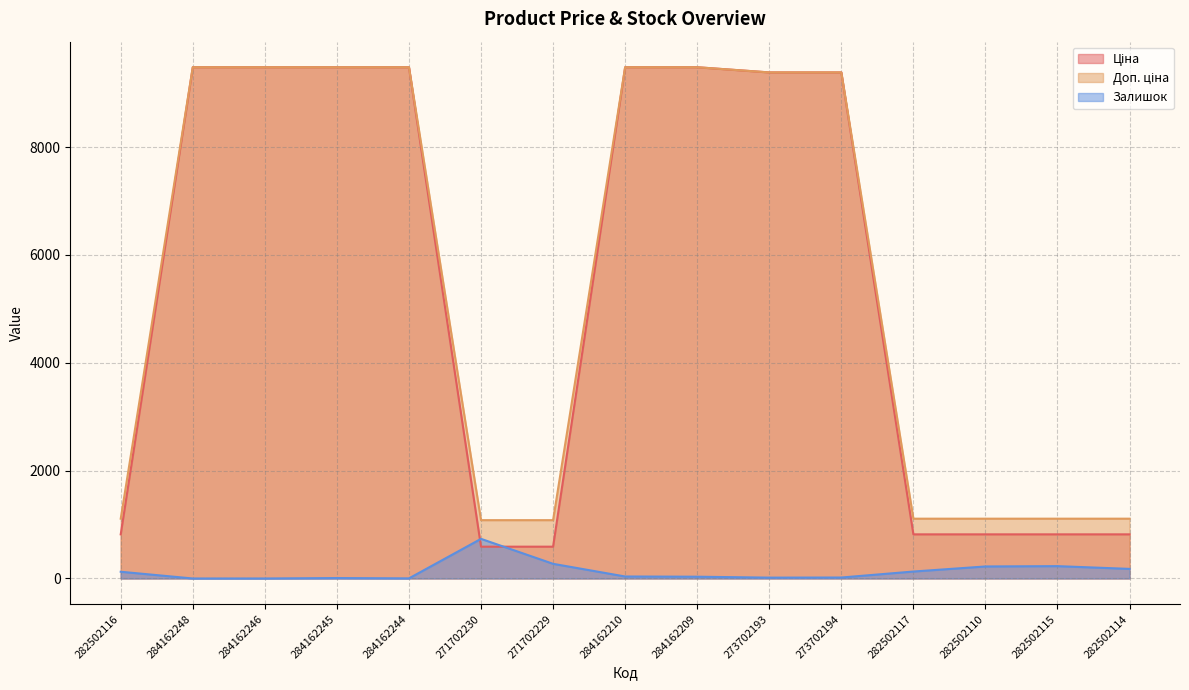

How many lines are shown in the chart?

3